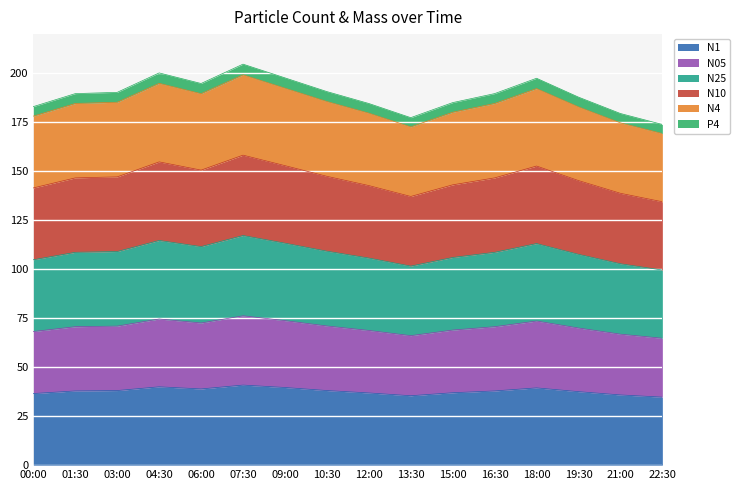

Which series has the largest total across all categories?

N25